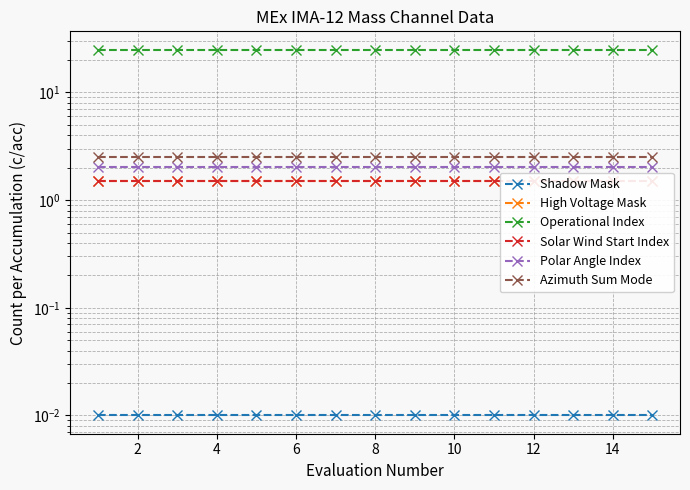

What is the average value of the High Voltage Mask series?

1.5